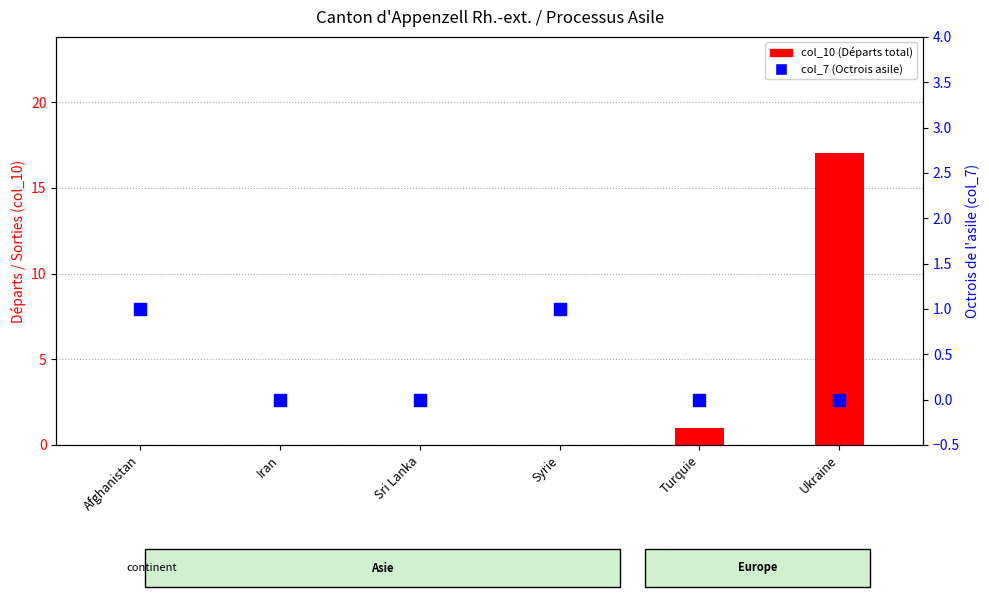

At which category is the sum across all series the highest?

Ukraine